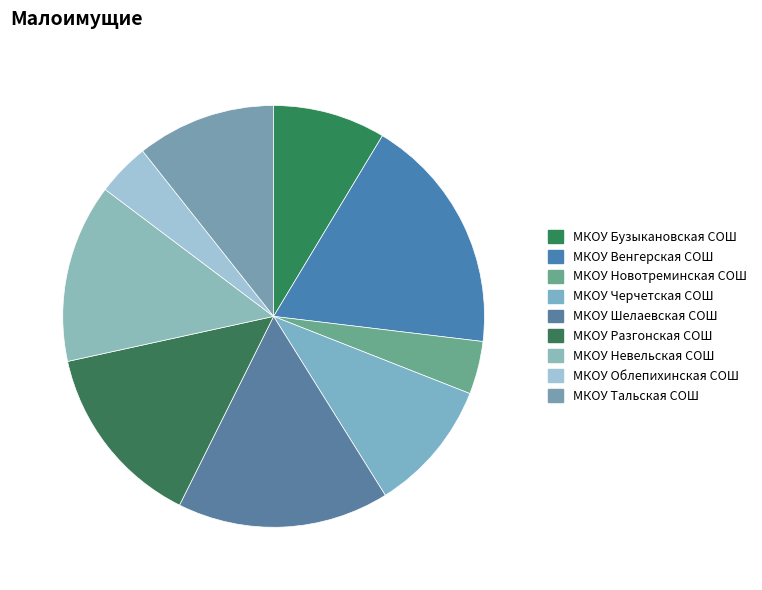

What percentage is NOT represented by МКОУ Шелаевская СОШ?

83.8%